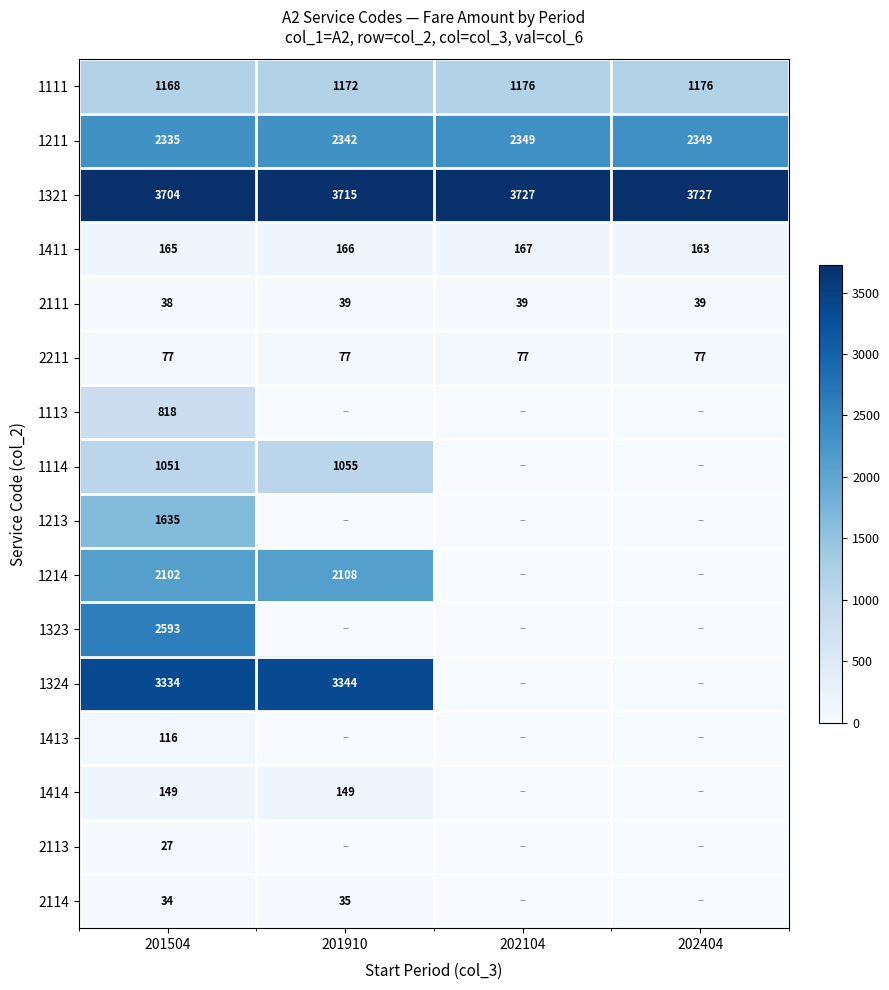

Which has a higher value, 201910 or 202404?

202404